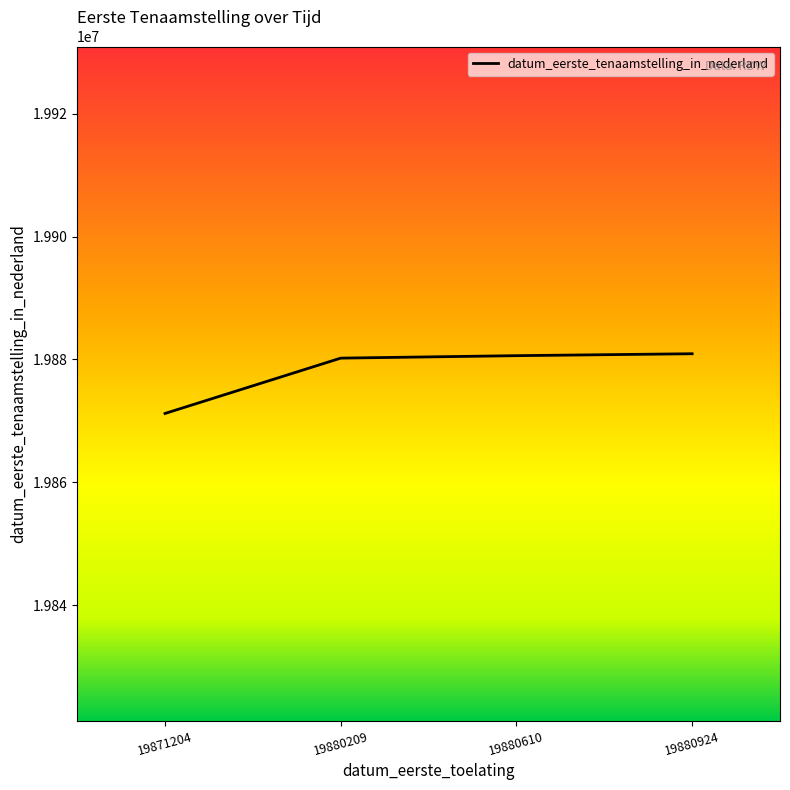

Which label corresponds to the smallest value in the chart?

19871204